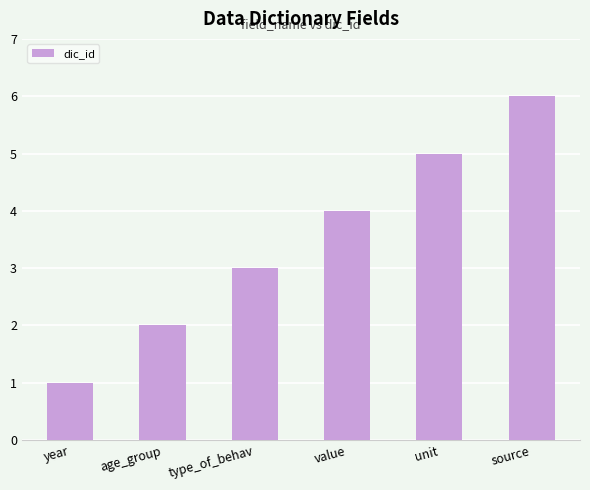

What is the label of the 6th bar from the left?

source